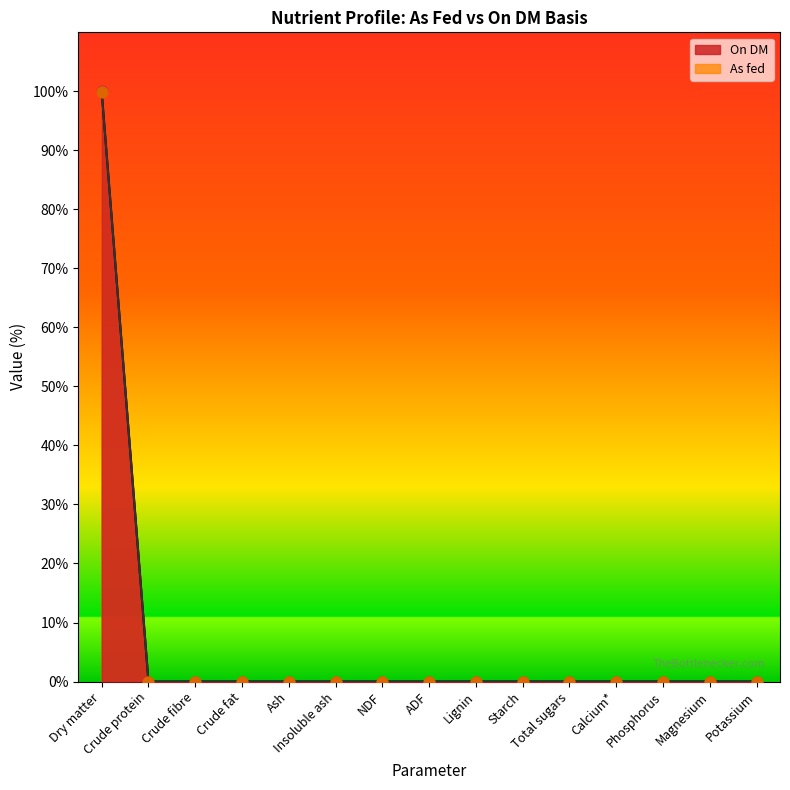

Which series has the largest Y range (max minus min)?

On DM